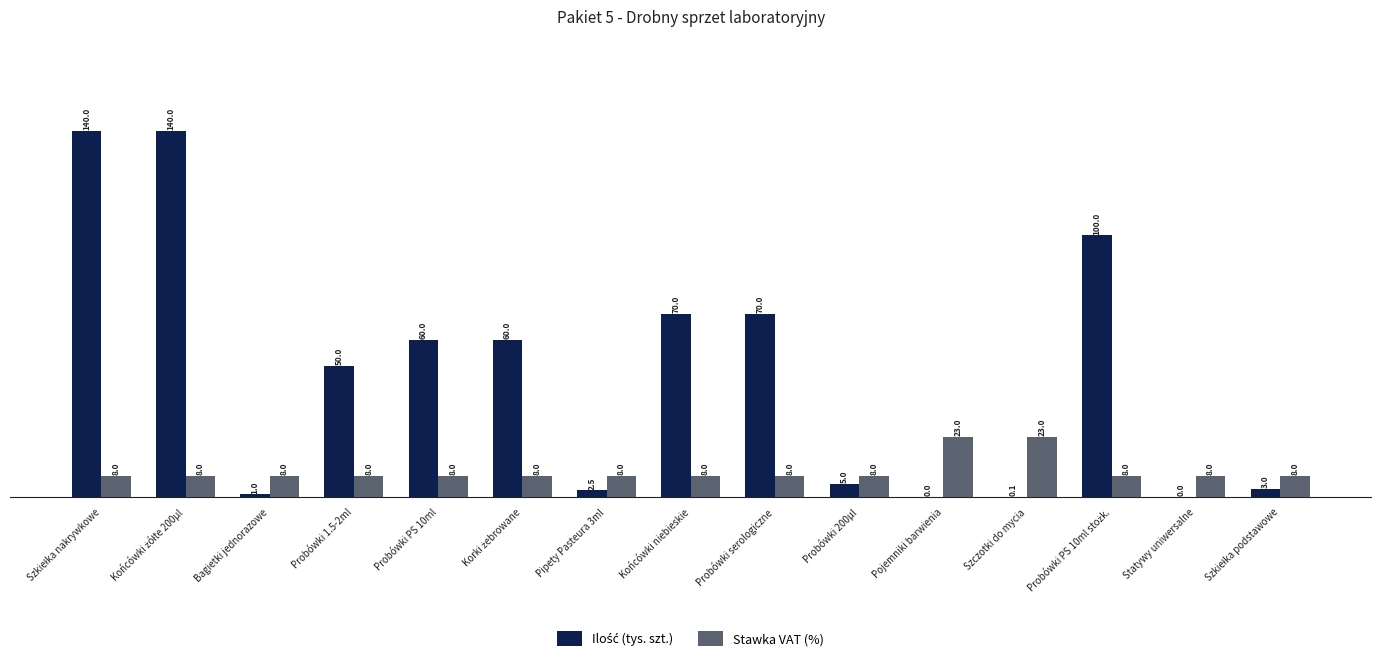

Count the number of data series in this chart.

2